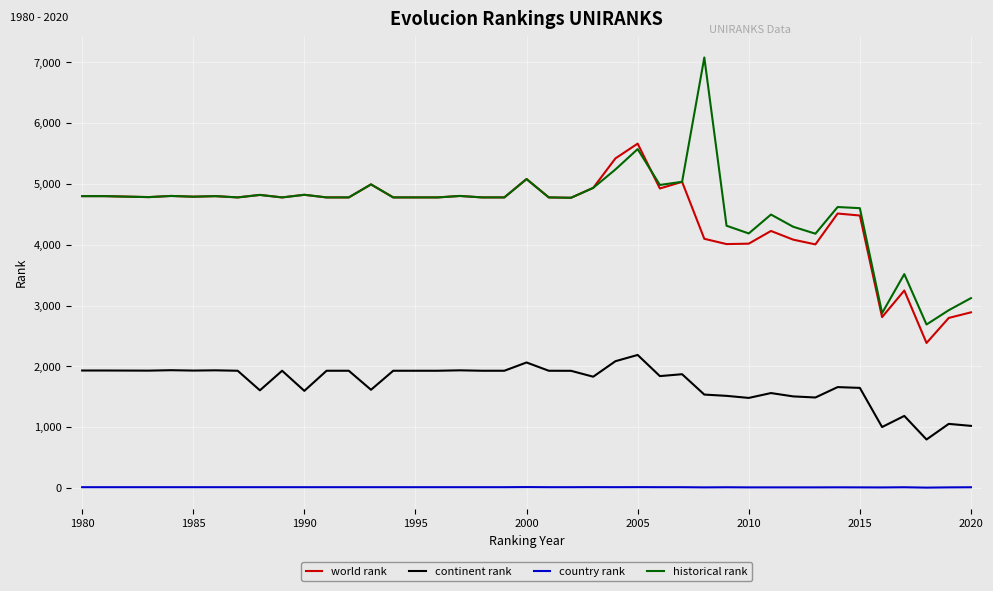

True or false: world rank and continent rank cross at least once.

False